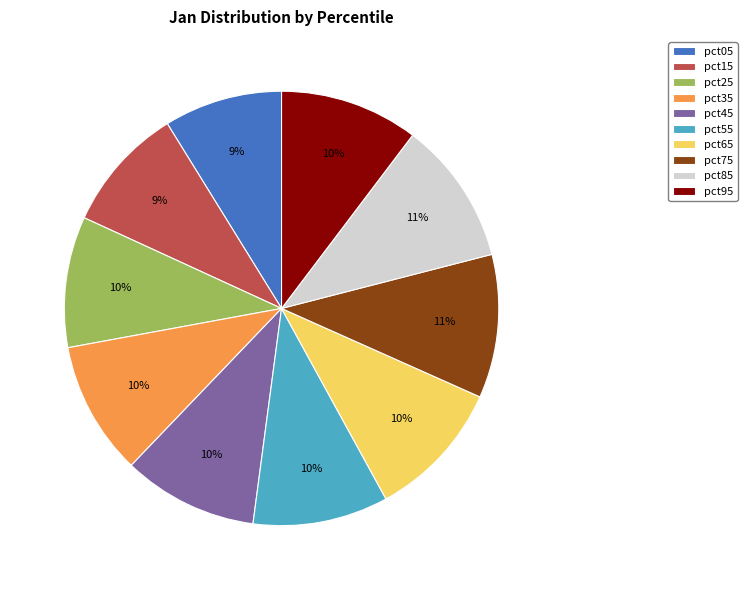

Is the sum of pct25 and pct35 greater than half?

No